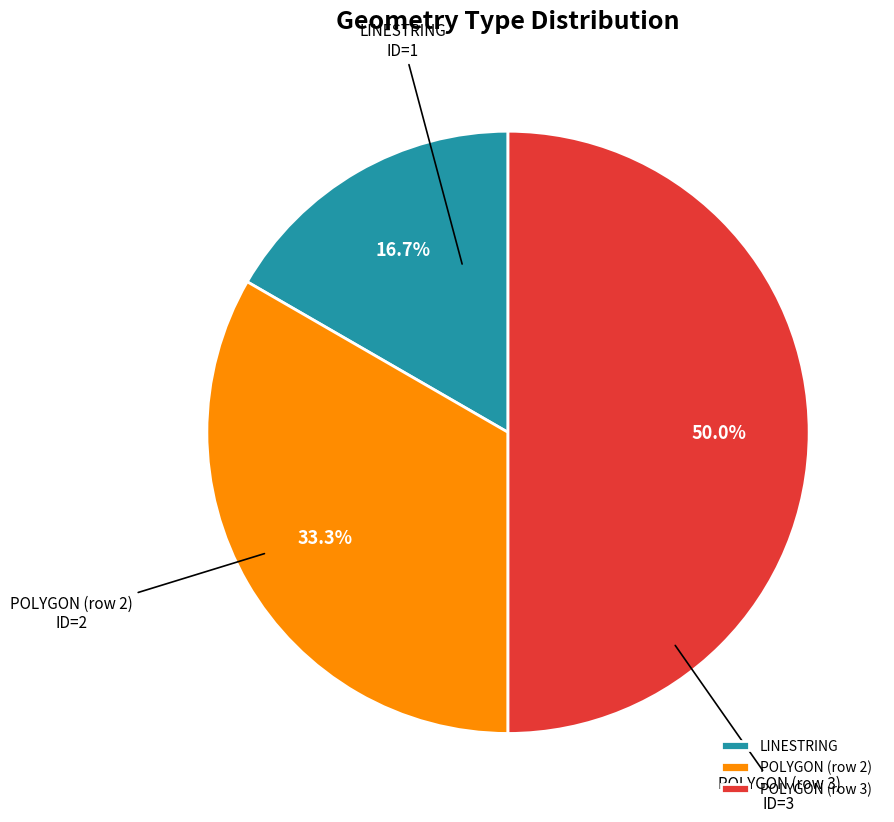

To the nearest percent, what percentage of the pie is LINESTRING?

17%